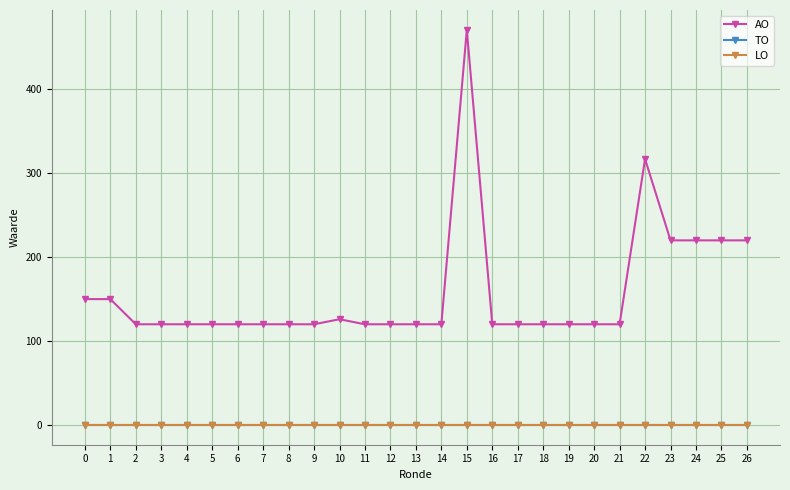

What is the total value across all series at 15?

471